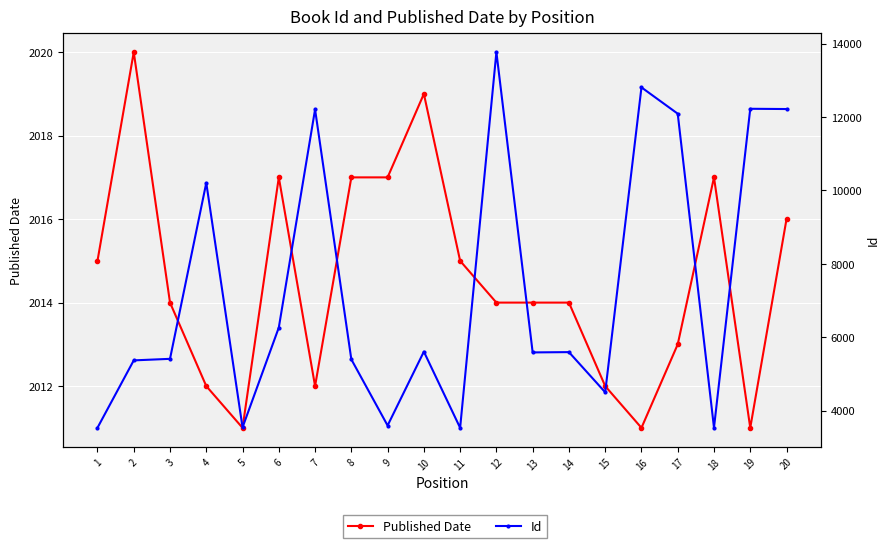

Reading left to right, what are all the values shown in this chart?

Published Date: 1=2015	2=2020	3=2014	4=2012	5=2011	6=2017	7=2012	8=2017	9=2017	10=2019	11=2015	12=2014	13=2014	14=2014	15=2012	16=2011	17=2013	18=2017	19=2011	20=2016
Id: 1=3534	2=5370	3=5412	4=10207	5=3544	6=6264	7=12207	8=5397	9=3595	10=5608	11=3532	12=13768	13=5587	14=5595	15=4501	16=12808	17=12091	18=3537	19=12225	20=12218